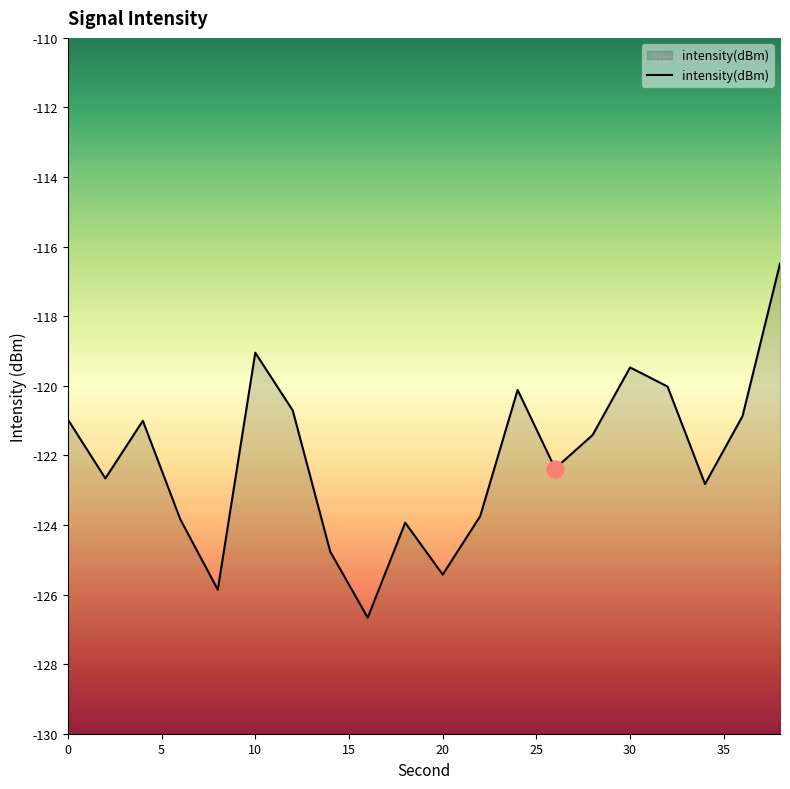

Count the number of categories in the chart.

20